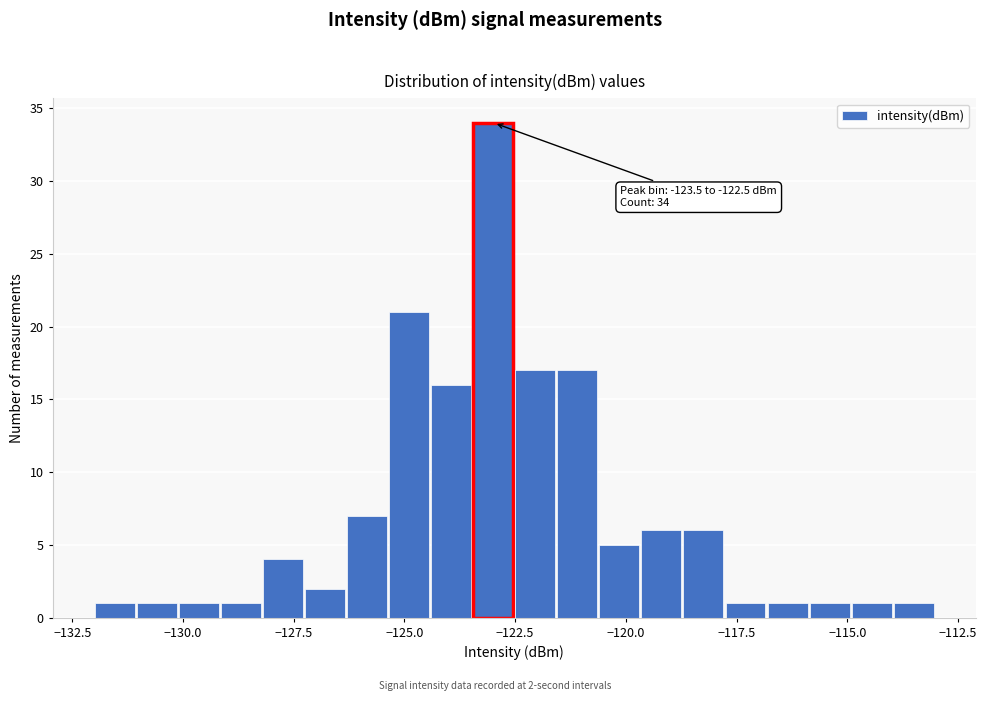

Around what value on the x-axis is the tallest bar? Give the approximate position of its centre, as read against the axis.

-123.0